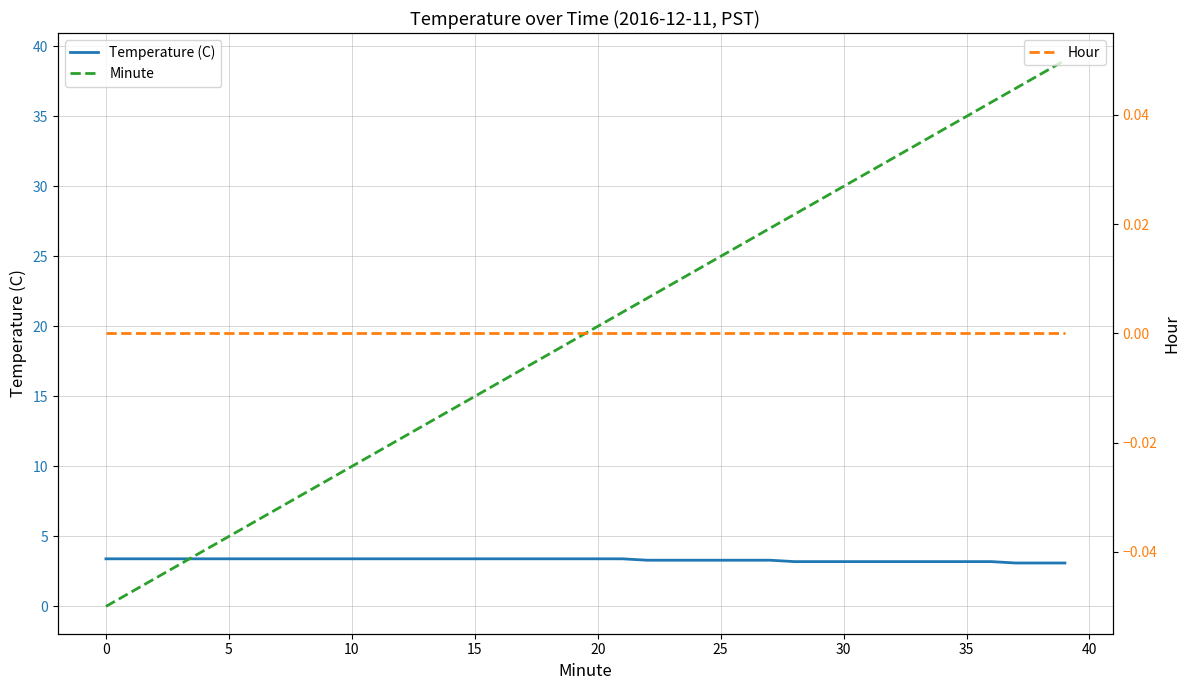

What is the difference between the highest and lowest values at 30?

7.0